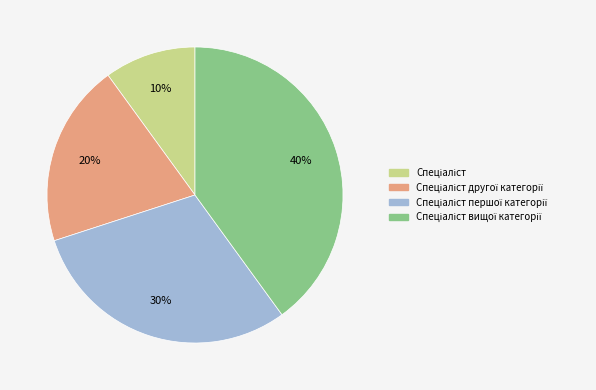

Is there a majority slice in this chart?

No